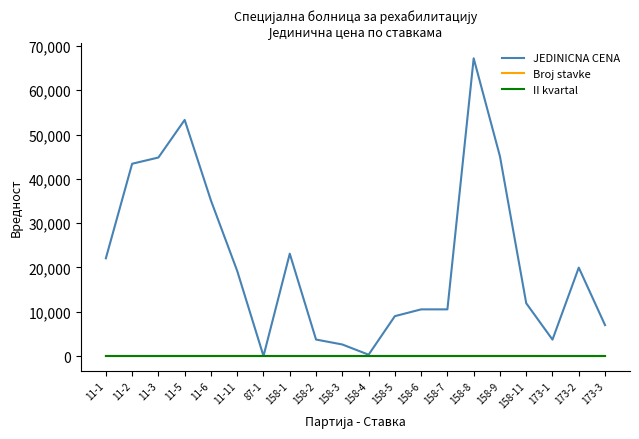

What is the greatest value displayed?

67200.0